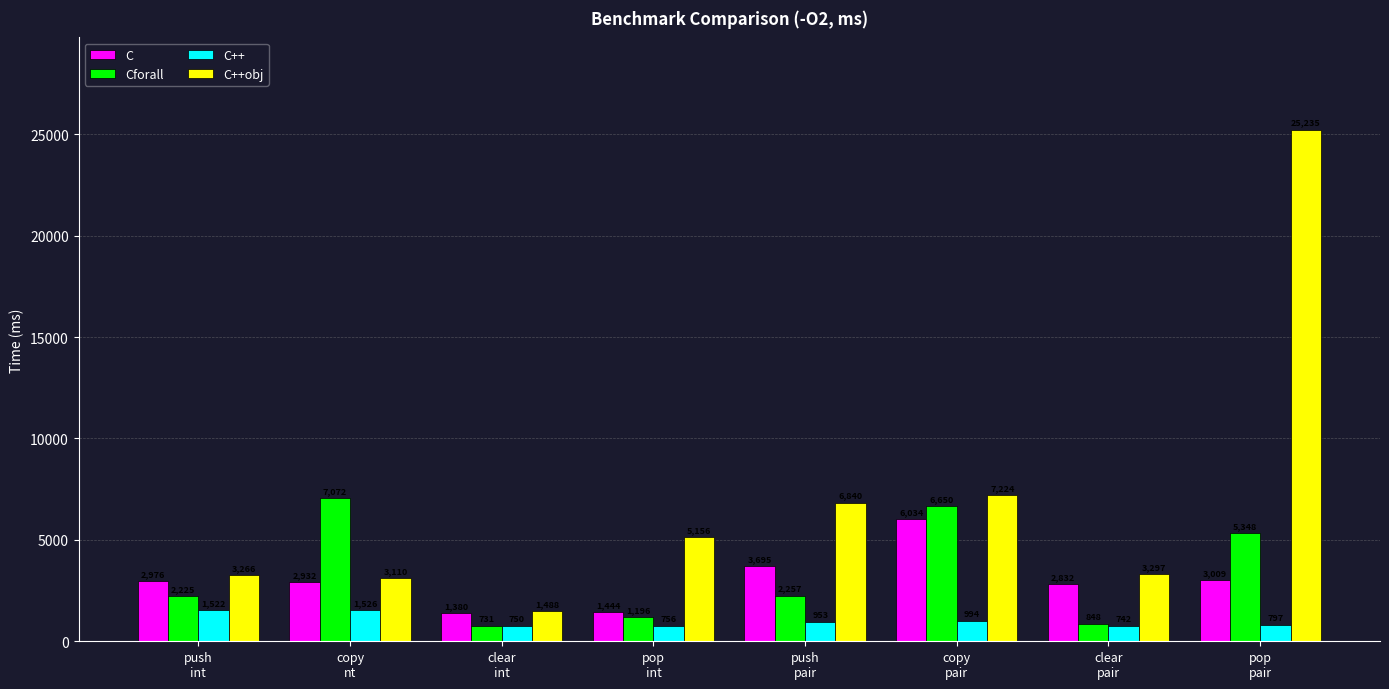

What is the value of the C++ bar at the 8th from the left?

797